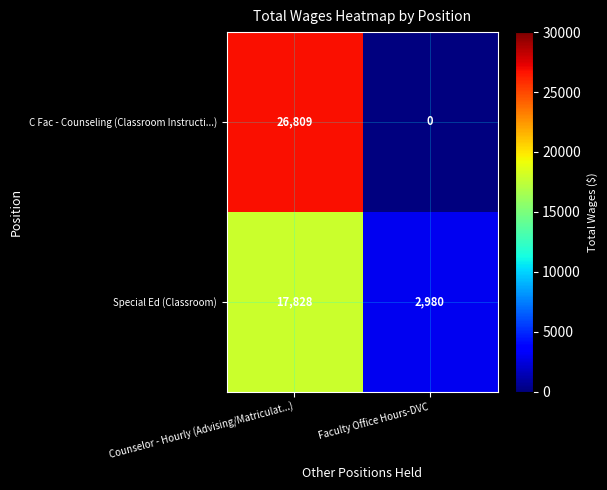

What is the sum of the Special Ed (Classroom) values at Counselor - Hourly (Advising/Matriculat...) and Faculty Office Hours-DVC?

20808